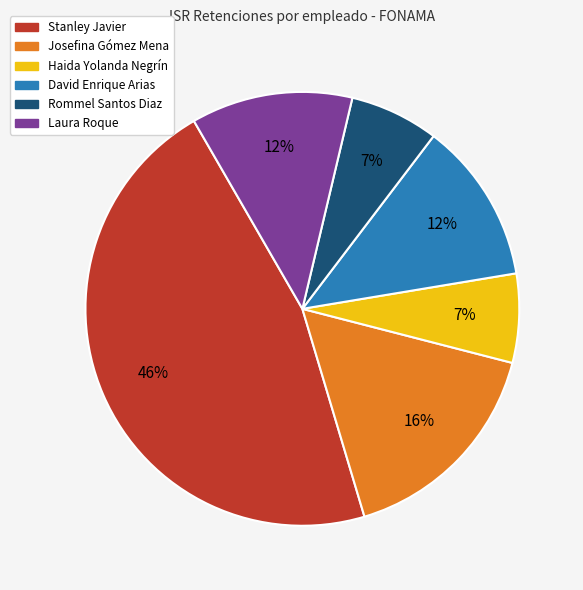

Combined, do Stanley Javier and Laura Roque account for over 50%?

Yes